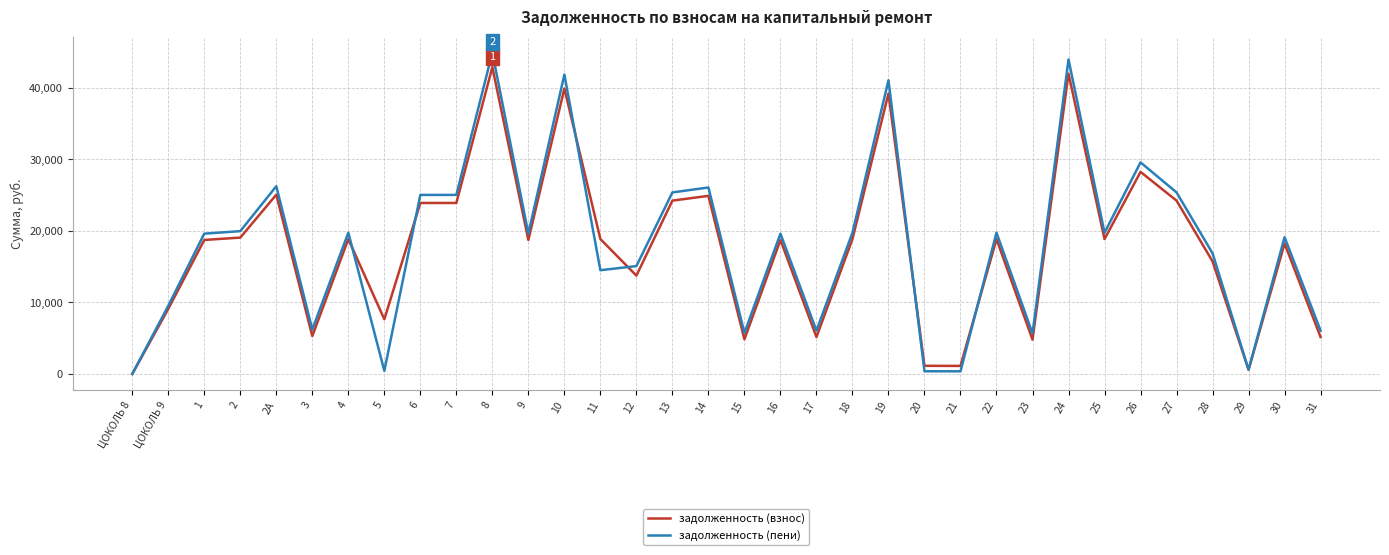

Which series has the largest range (max minus min)?

задолженность (пени)